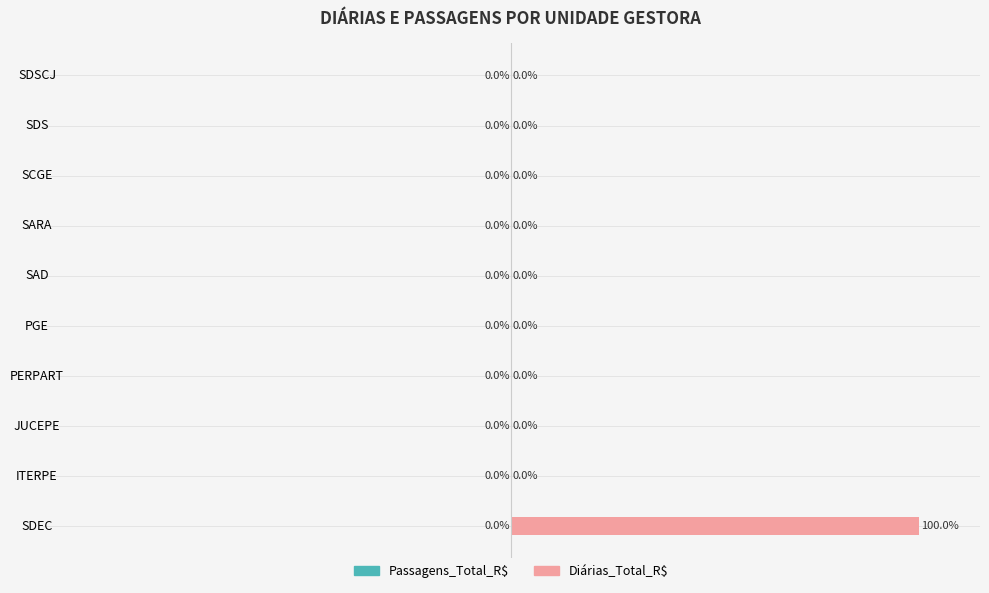

Which has a higher value, SDSCJ or SDEC?

SDEC